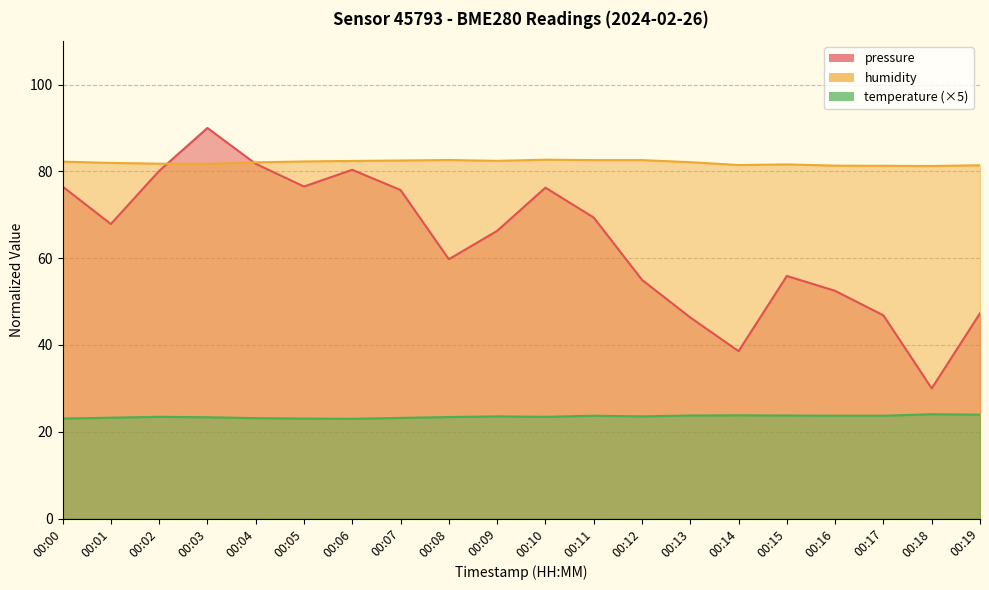

Reading left to right, transcribe all the data shown in this chart.

pressure: 76.5	67.9	80.1	90.0	81.8	76.5	80.4	75.7	59.8	66.3	76.3	69.4	55.0	46.3	38.6	55.9	52.5	46.8	30.0	47.3
humidity: 82.2	82.0	81.8	81.7	82.1	82.3	82.4	82.5	82.6	82.4	82.7	82.6	82.6	82.1	81.5	81.6	81.3	81.3	81.2	81.4
temperature: 23.1	23.2	23.5	23.4	23.1	23.1	23.0	23.2	23.4	23.6	23.5	23.7	23.6	23.8	23.8	23.8	23.7	23.7	24.0	23.9